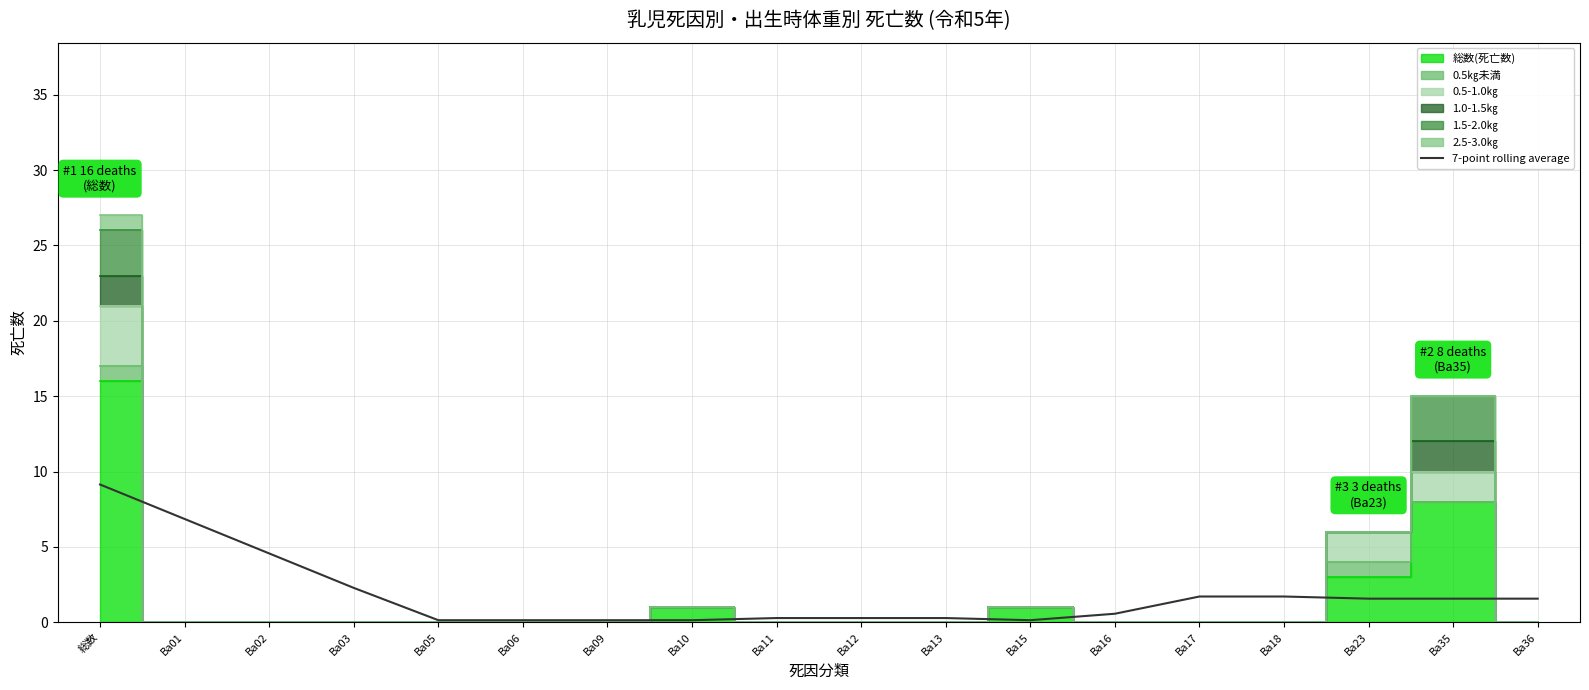

What is the change in value from Ba05 to Ba35?

+1.4